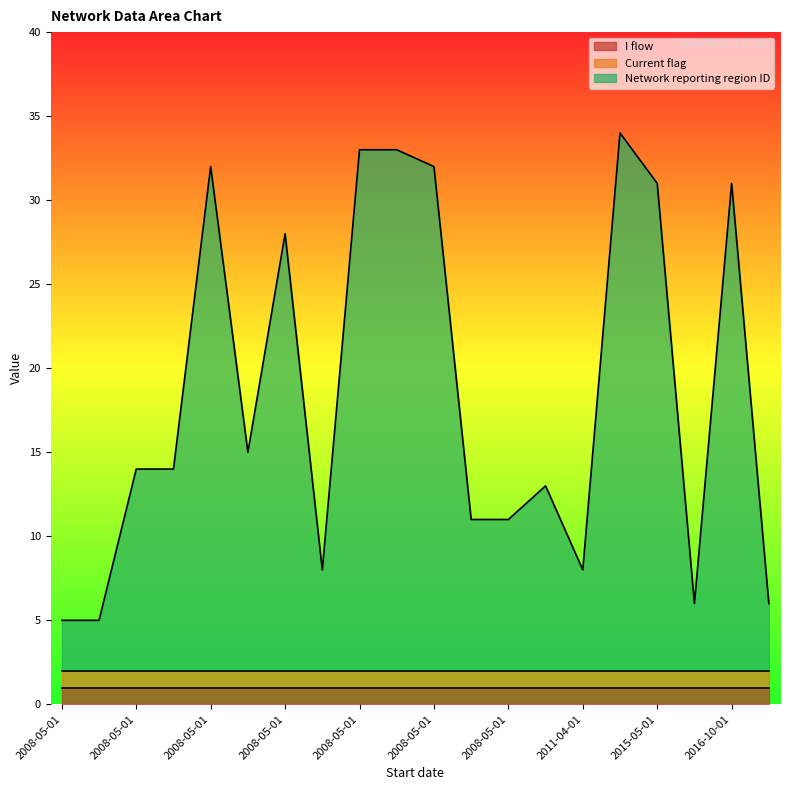

True or false: I flow has a value of 1 at 2012-01-01.

True